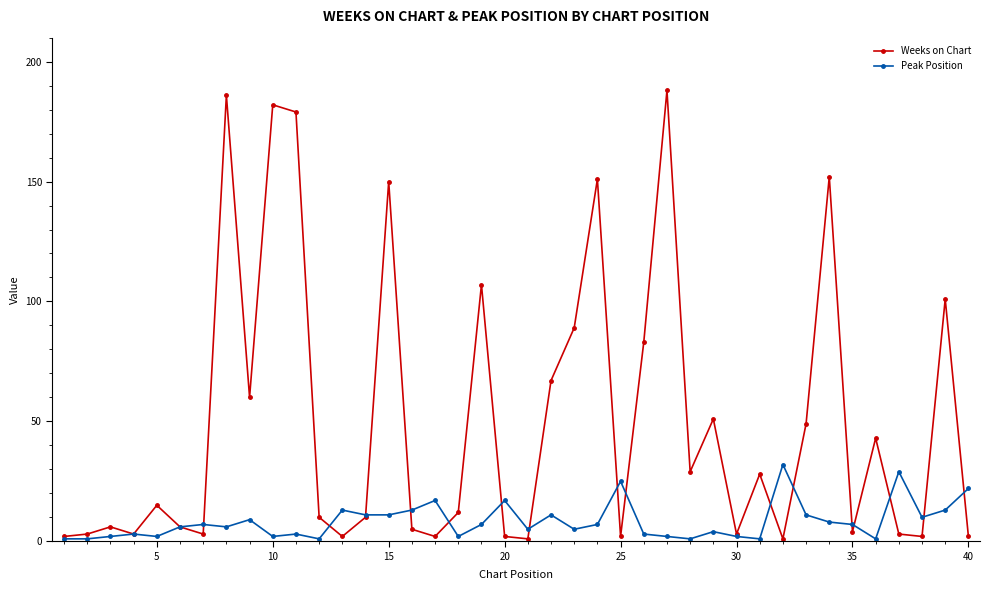

How many categories are shown in the chart?

40